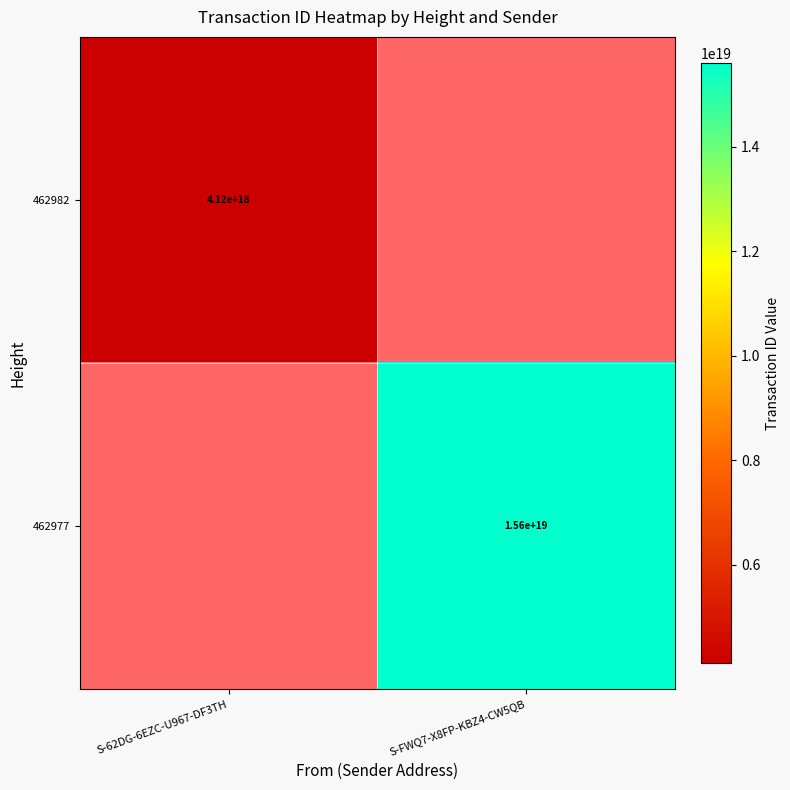

Is it true that 462977 equals 22194472424640978944 at S-FWQ7-X8FP-KBZ4-CW5QB?

False